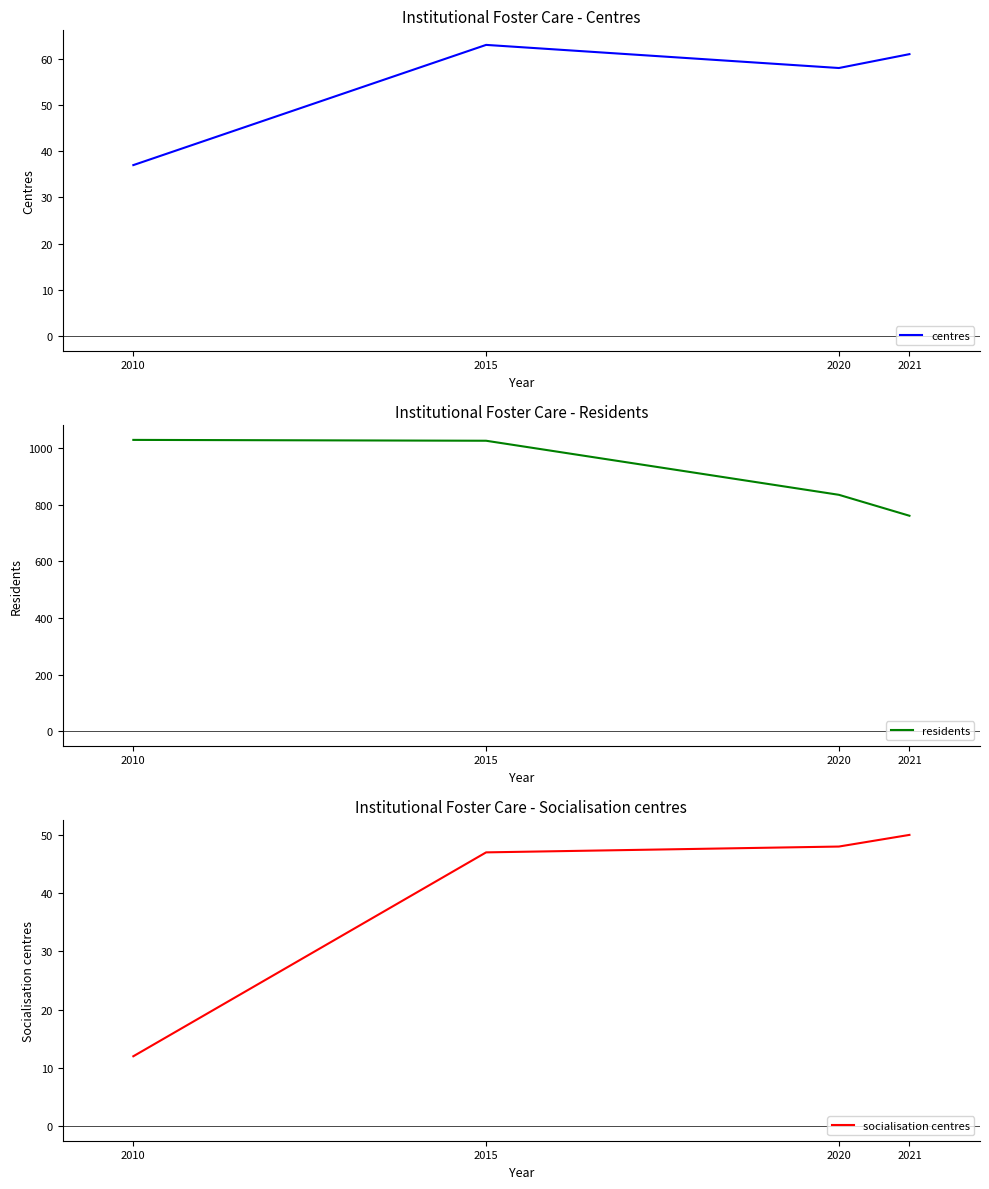

Rank the series by their maximum value, from highest to lowest.

residents, centres, socialisation centres